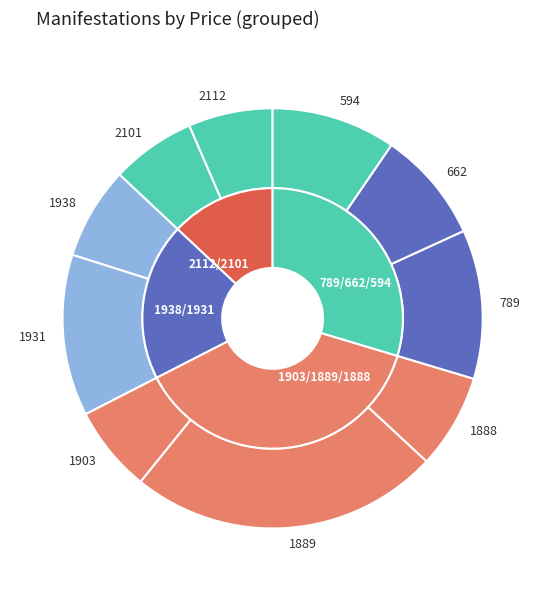

What percentage is NOT represented by 1888?

92.7%